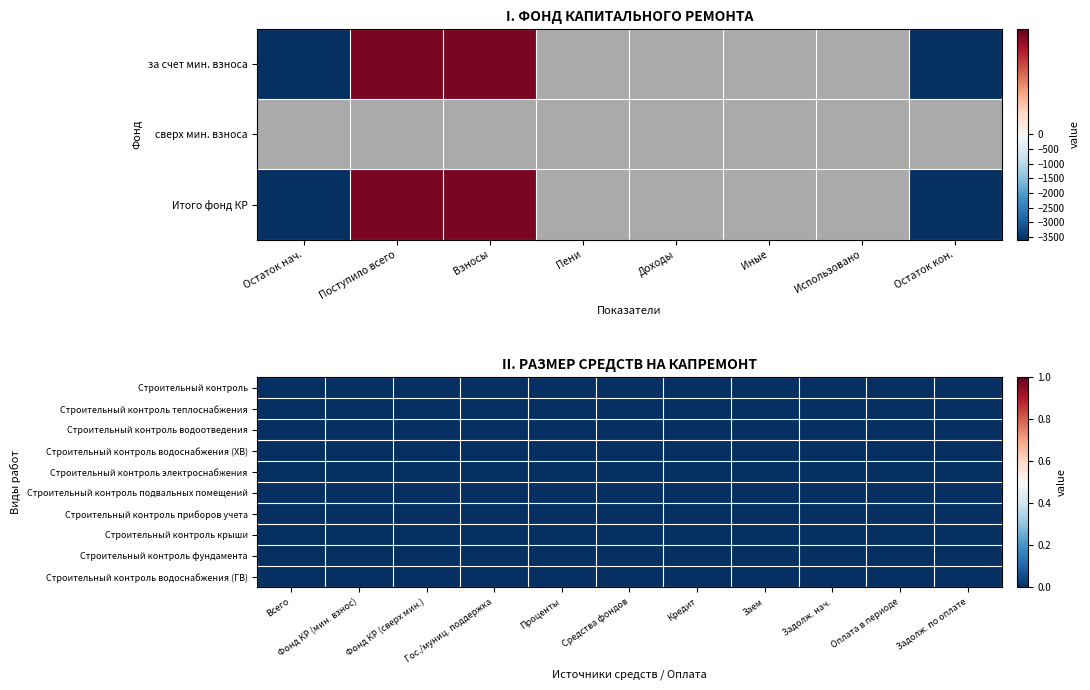

At which label does за счет минимального взноса first exceed 0?

Поступило всего